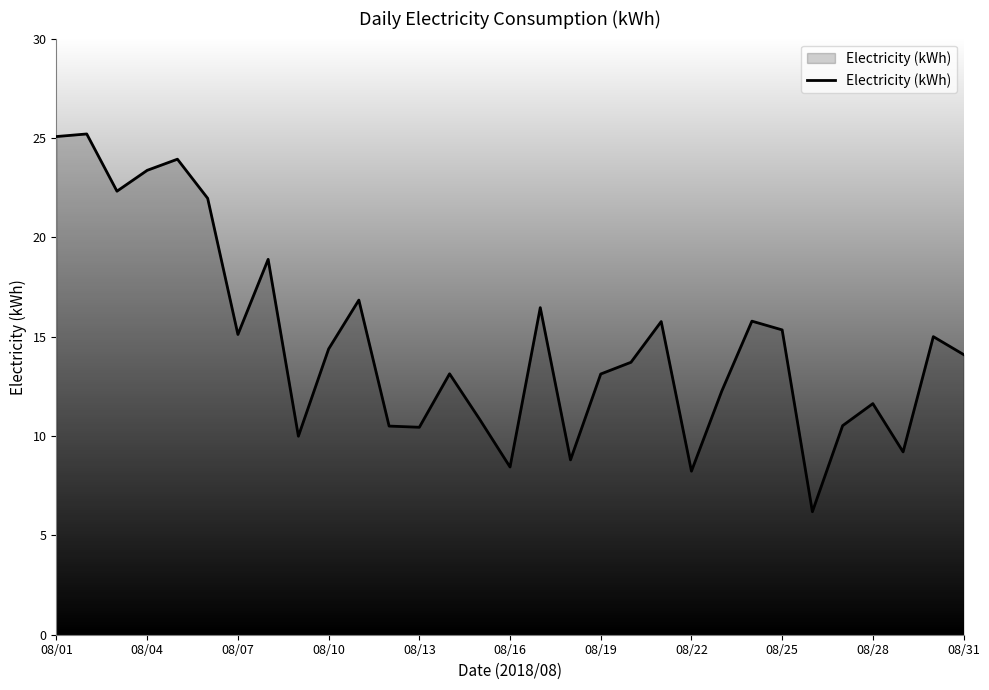

What is the greatest value displayed?

25.2